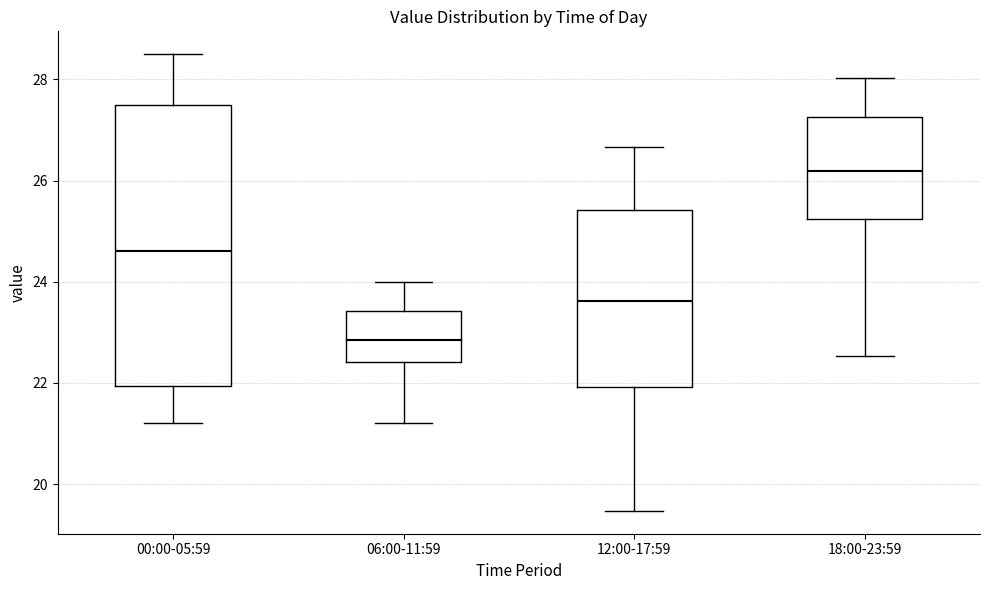

Reading left to right, transcribe this box plot: for each box, give where its median line is, the range the box spans, and where its two whiskers end, as read against the y-axis. The values are not printed on the chart, so give them approximately, as read against the axis.

00:00-05:59: median 24.6, box 22.0 to 27.4, whiskers 21.2 to 28.6
06:00-11:59: median 22.8, box 22.4 to 23.4, whiskers 21.2 to 24.0
12:00-17:59: median 23.6, box 22.0 to 25.4, whiskers 19.4 to 26.6
18:00-23:59: median 26.2, box 25.2 to 27.2, whiskers 22.6 to 28.0